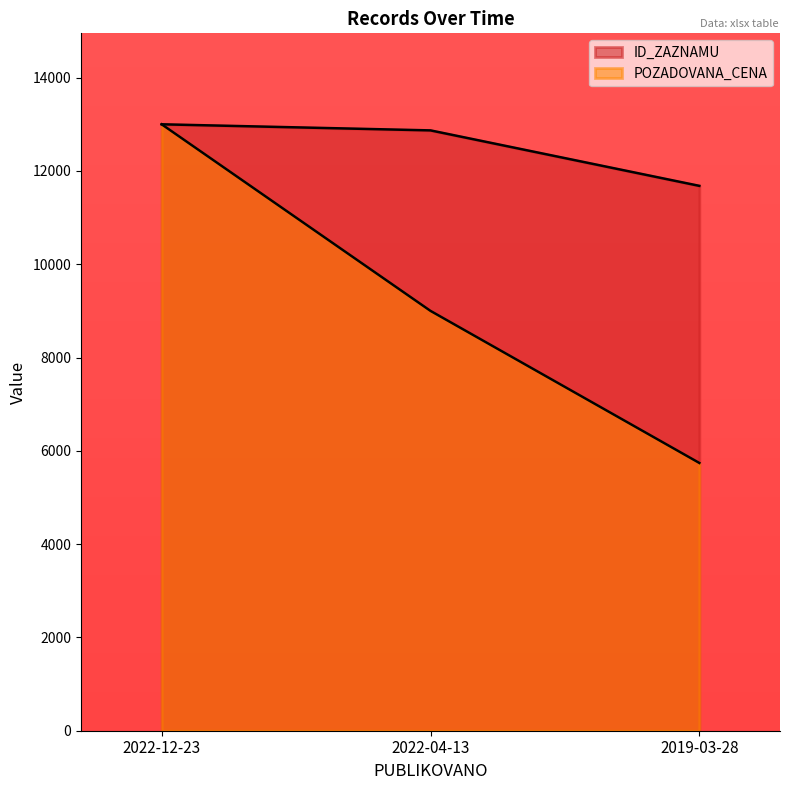

True or false: ID_ZAZNAMU has a value of 7376.3 at 2022-04-13.

False